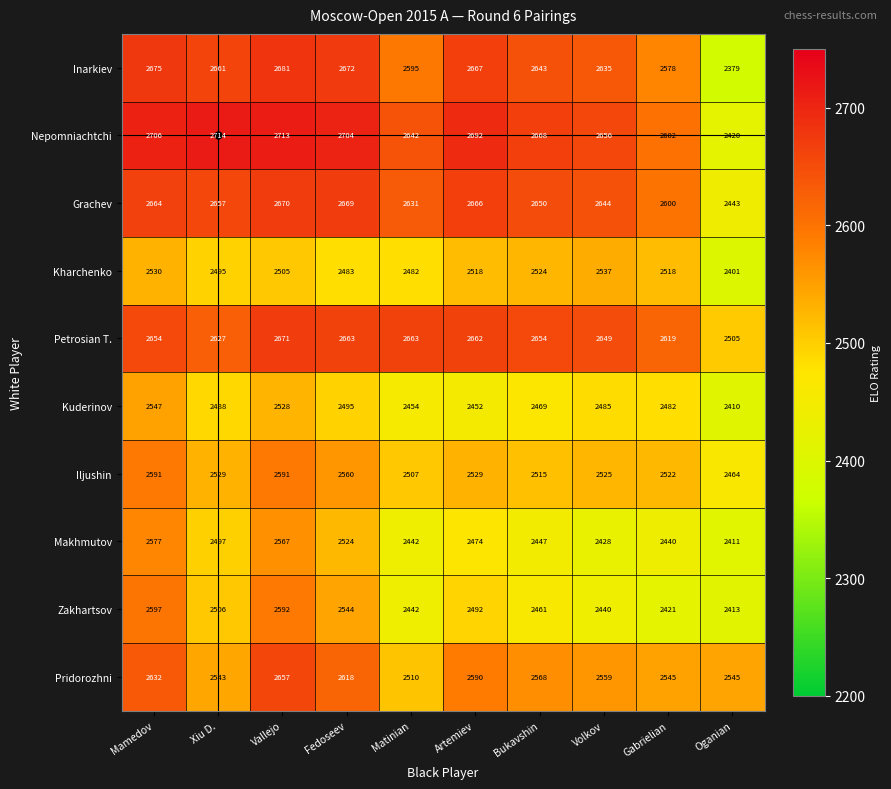

Which category has the highest value across all series?

Xiu D.